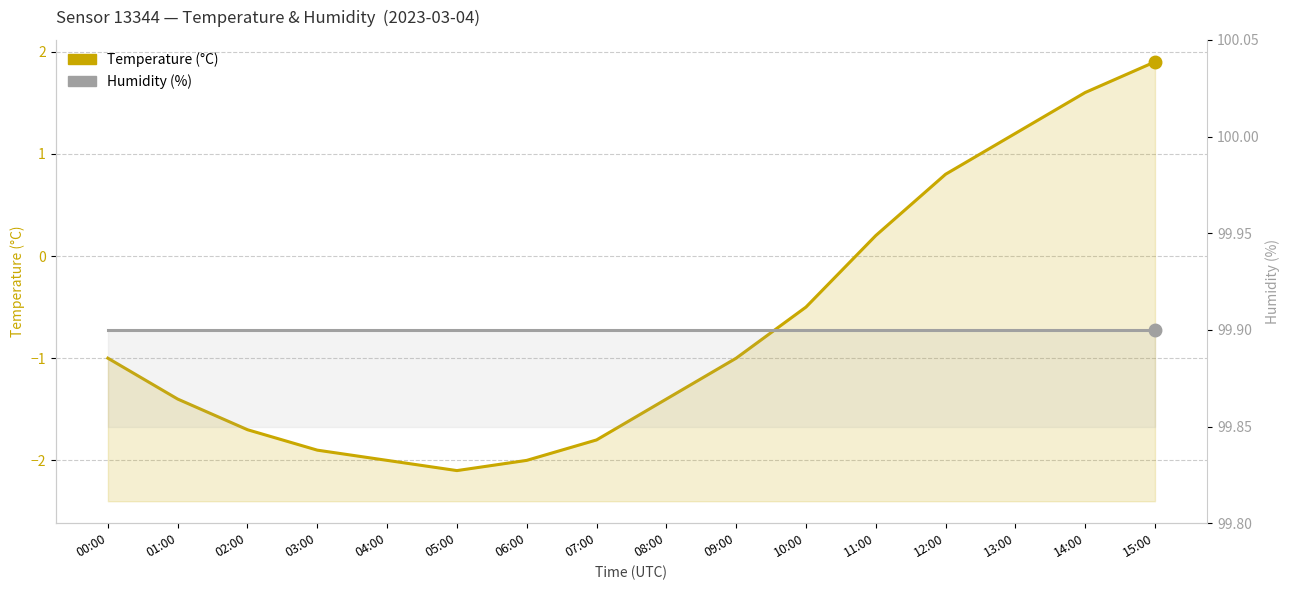

What is the total value across all series at 12:00?

100.7